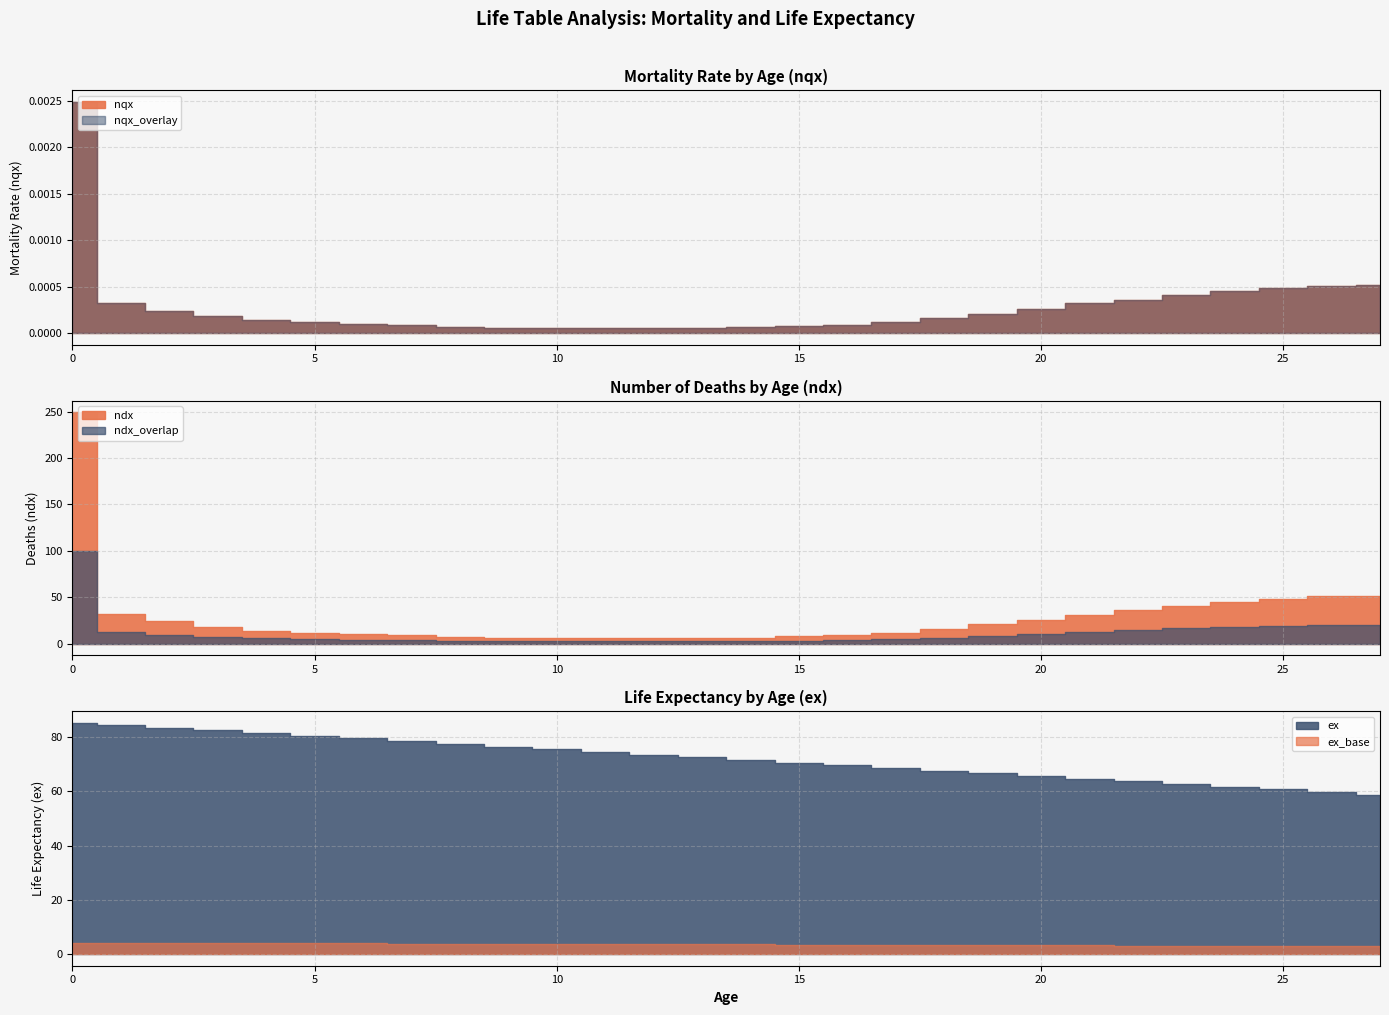

What is the value of the ndx point at the 20th from the left?

21.0